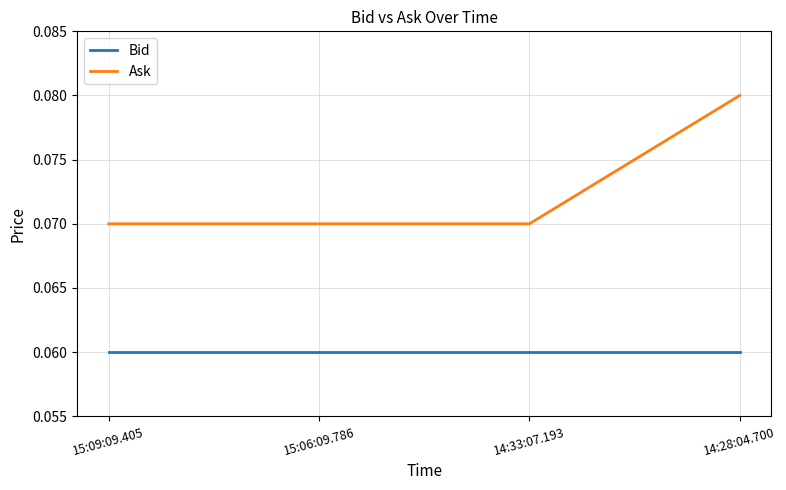

At how many categories does at least one series exceed 0?

4